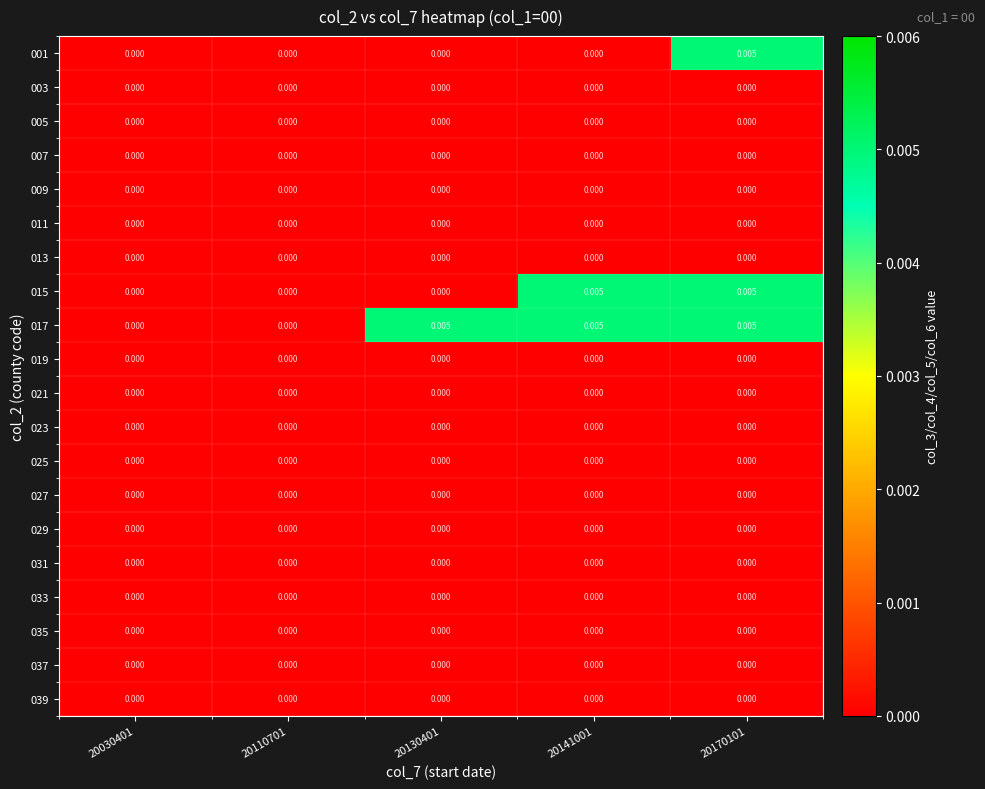

Between 20110701 and 20130401, which series saw the biggest shift?

017